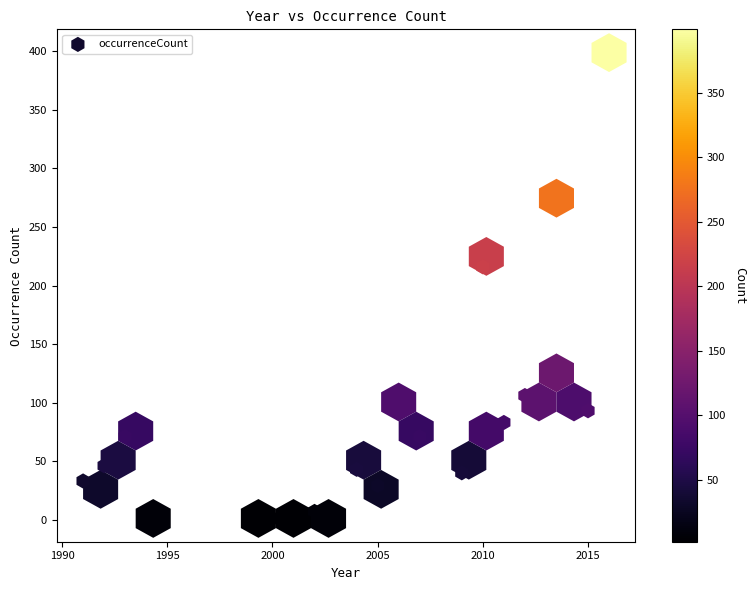

What Y value in the scatter plot is closest to 200?

216